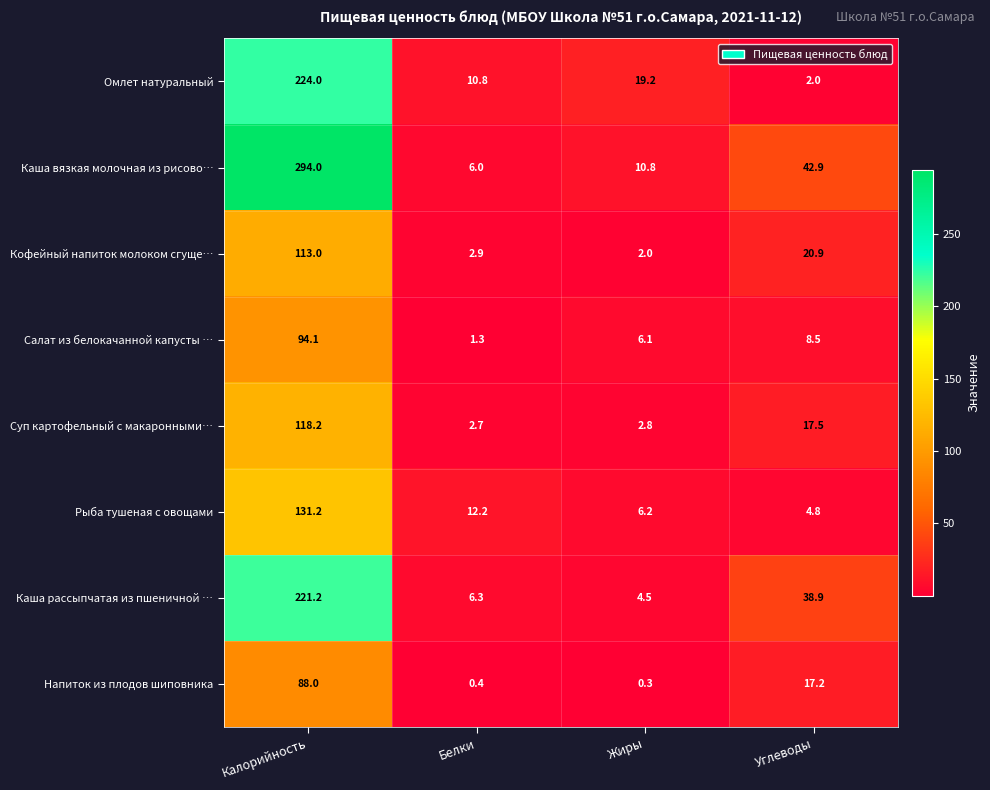

The value of Омлет натуральный at Жиры is 12.1. True or false?

False